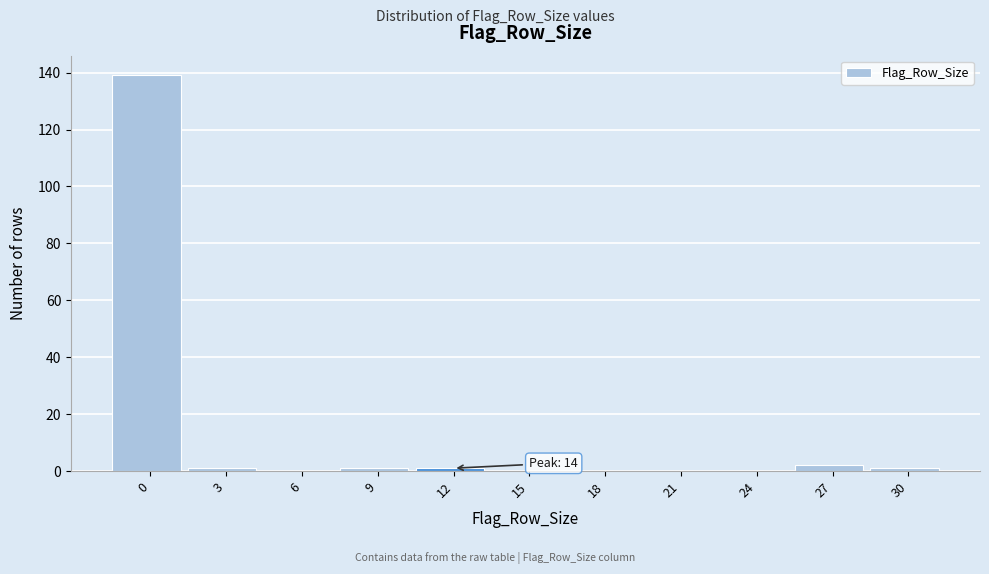

Reading left to right, what are all the values shown in this chart?

0=139	3=1	6=0	9=1	12=1	15=0	18=0	21=0	24=0	27=2	30=1